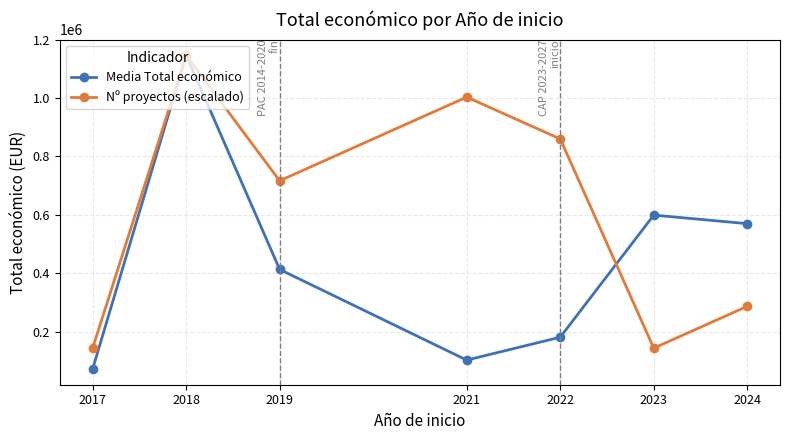

What is the sum of the Nº proyectos (escalado) values at 2018 and 2017?

1289775.4